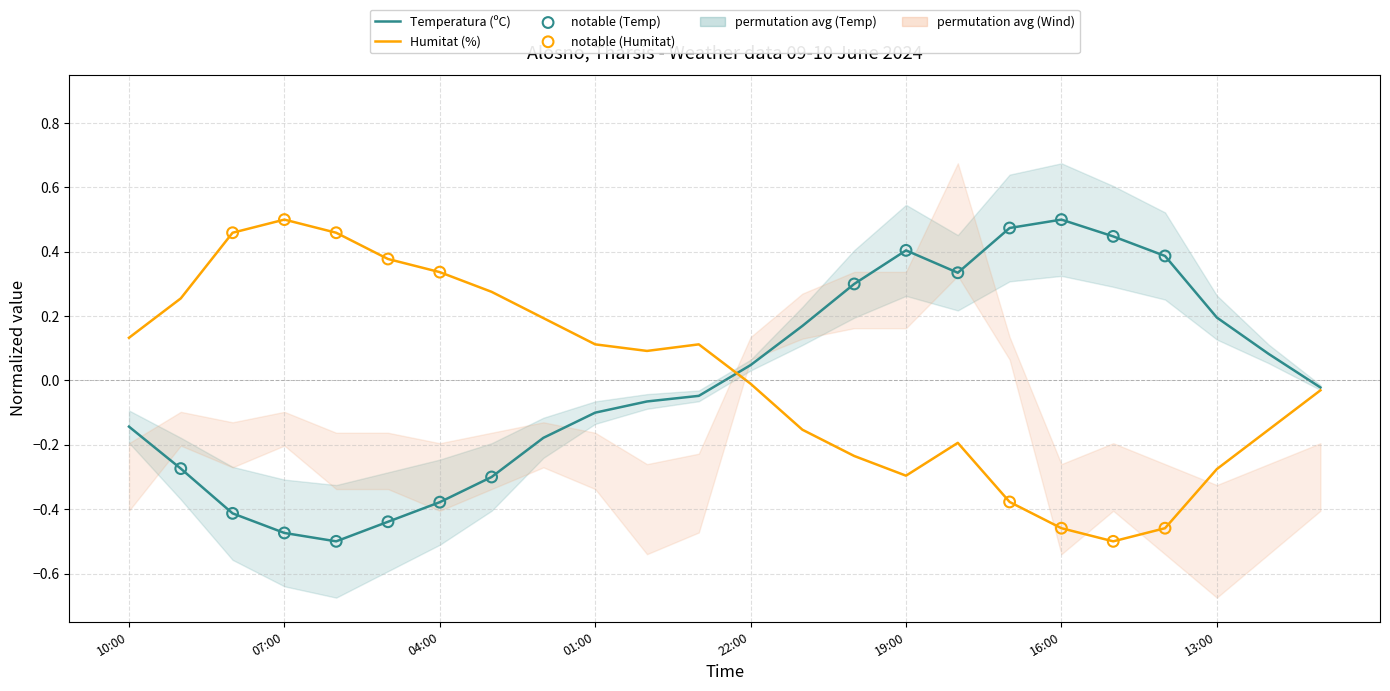

Which series contains the highest Y value?

Temperatura (ºC)